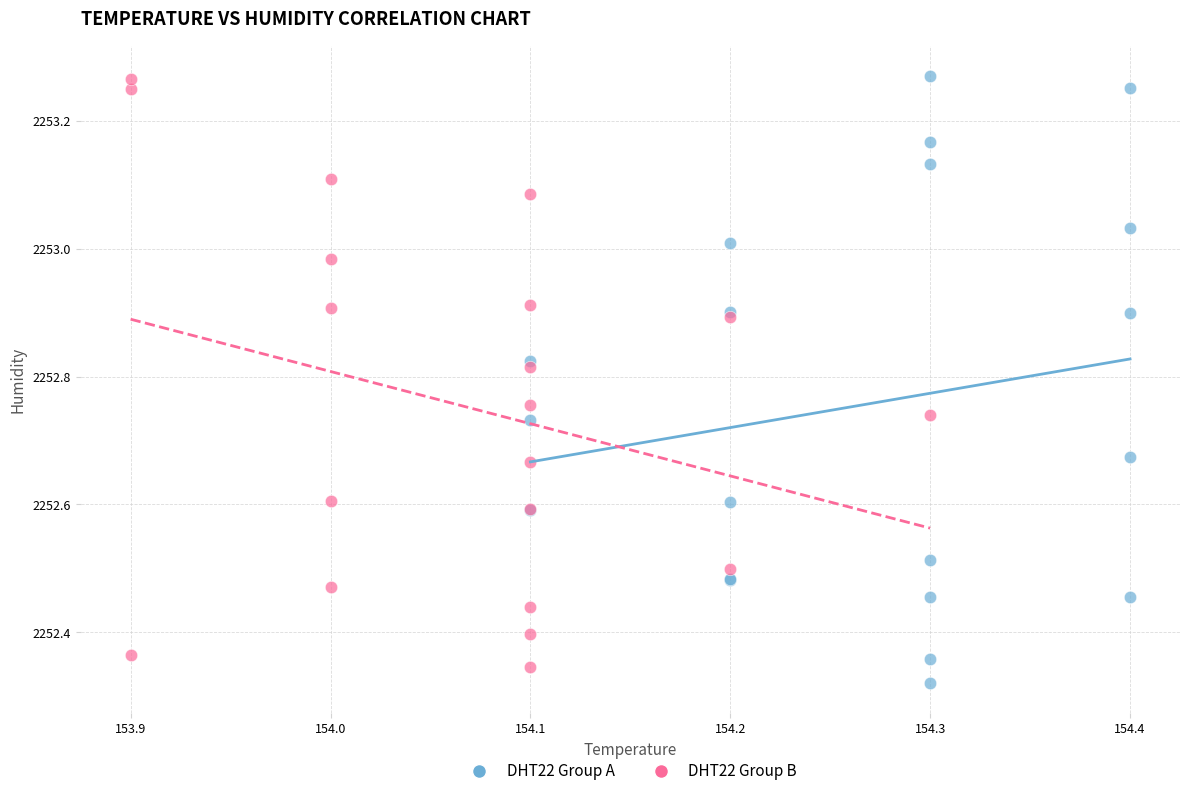

What are all the series names shown in the legend?

DHT22 Group A, DHT22 Group B